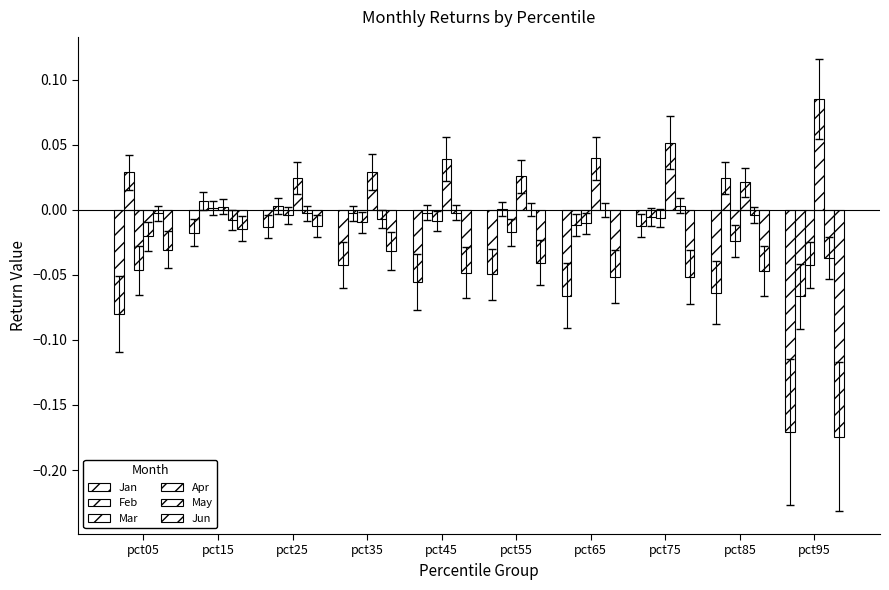

How many positive values does the Mar series have?

1